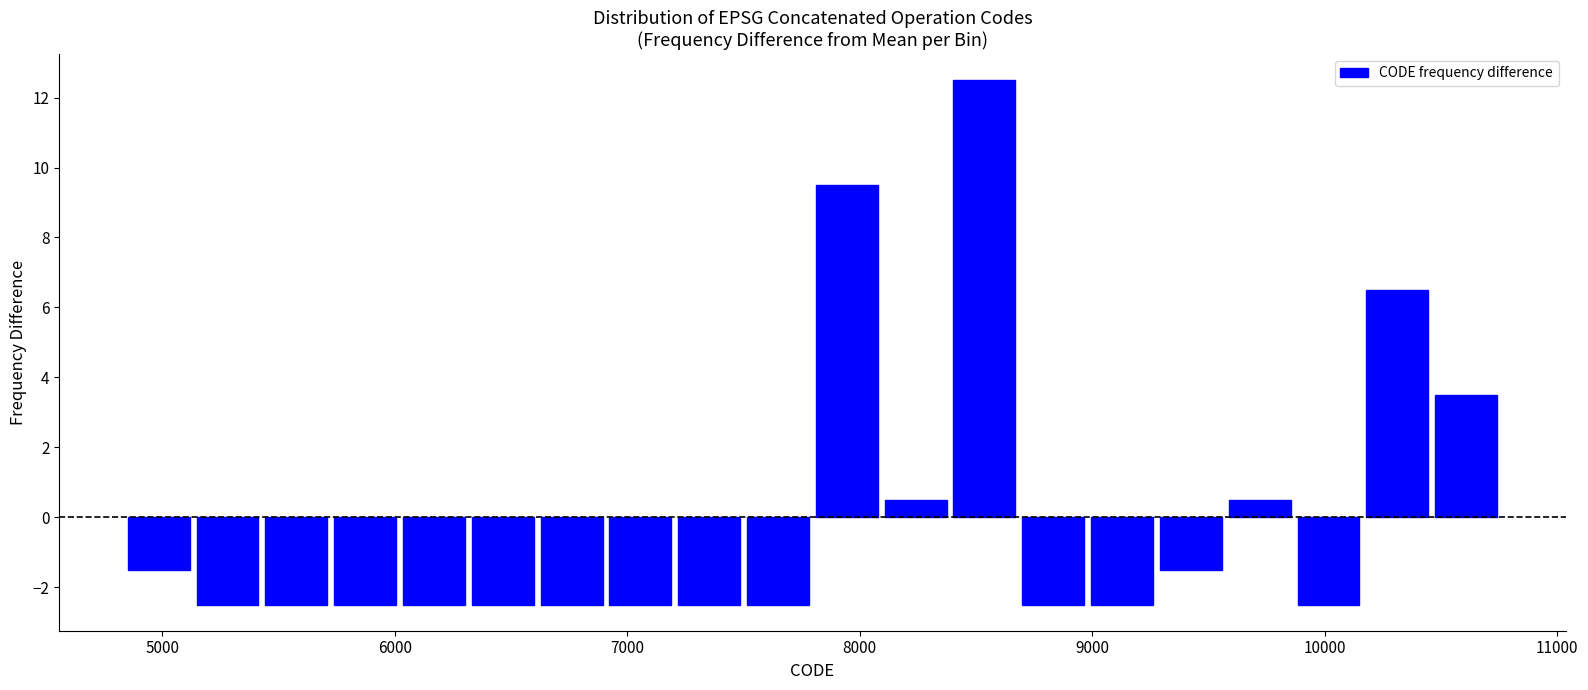

Read against the x-axis, roughly where is the centre of the tallest bar?

8500